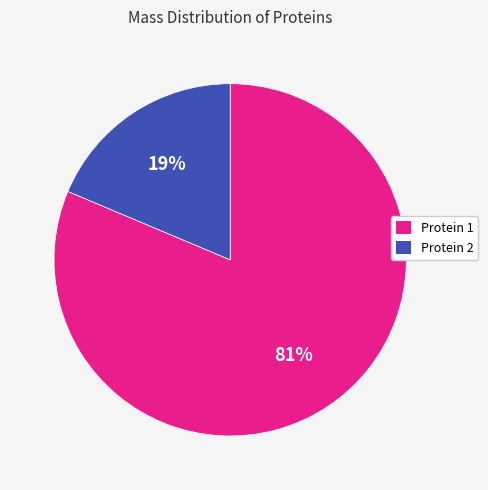

Is there a majority slice in this chart?

Yes